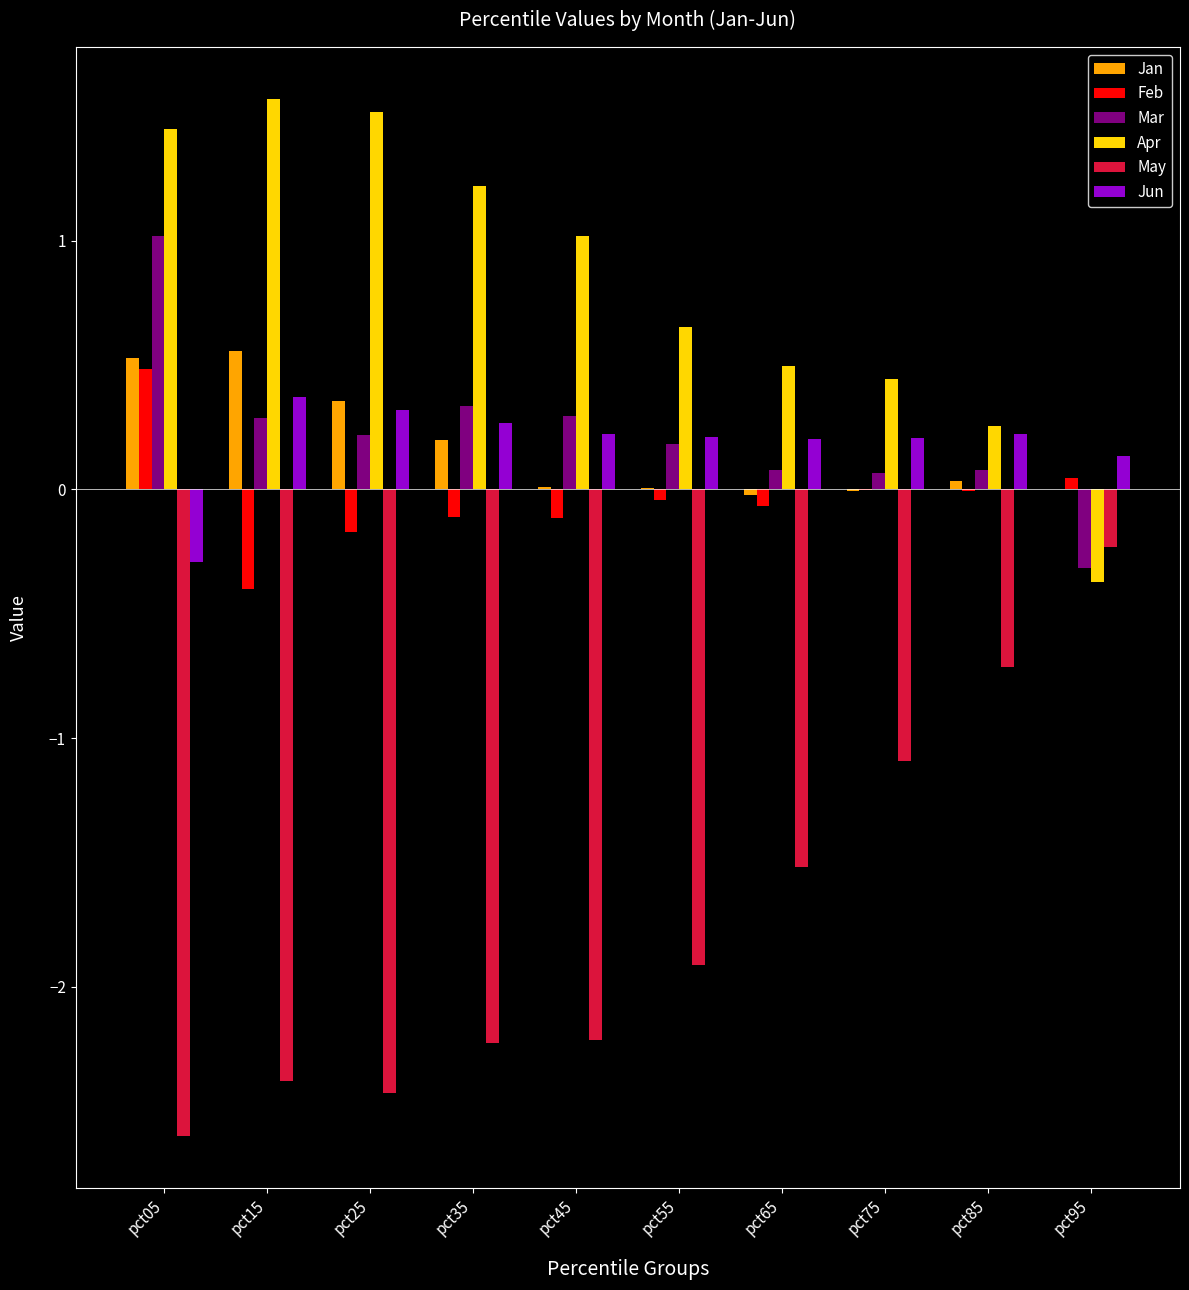

What are all the series names shown in the legend?

Jan, Feb, Mar, Apr, May, Jun